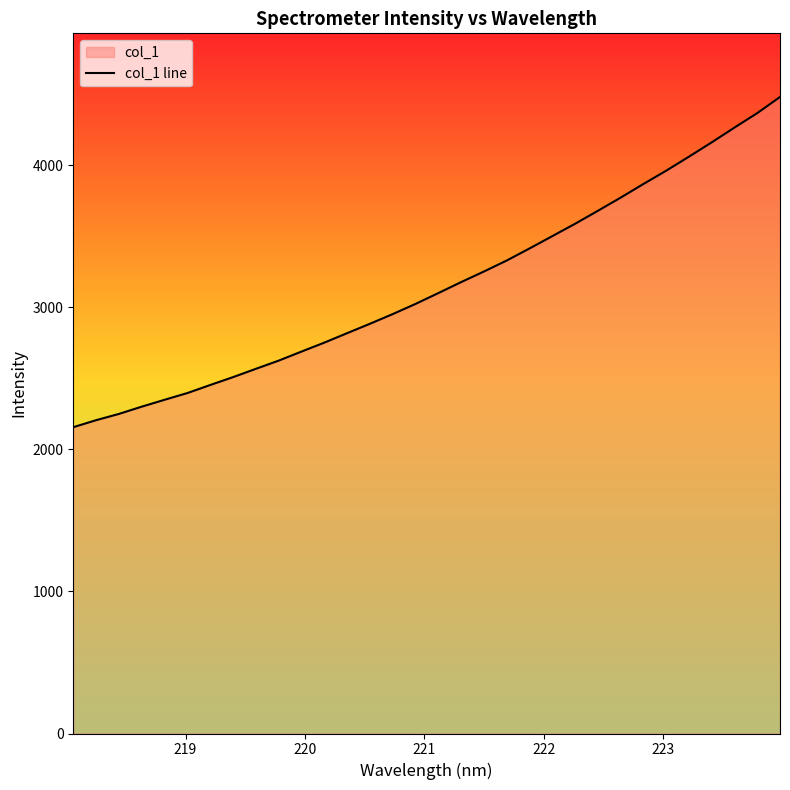

What is the minimum value shown in the chart?

2156.0